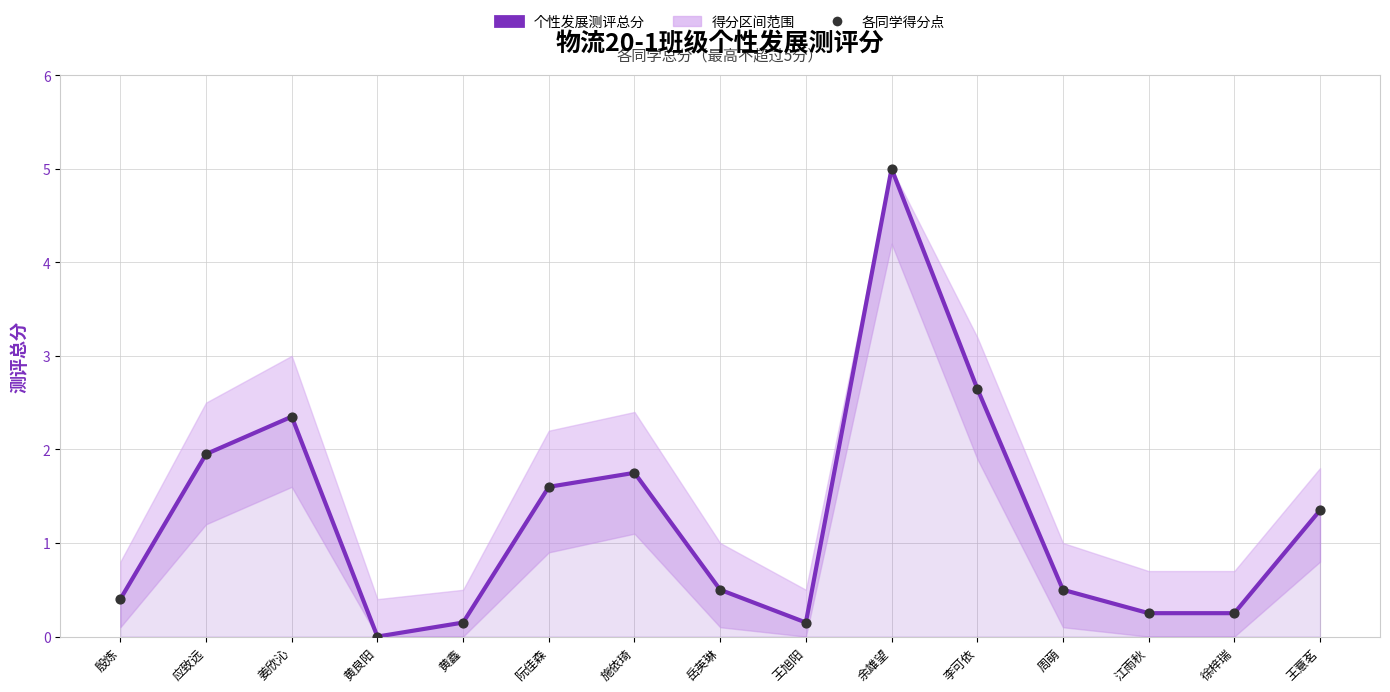

Between 应致远 and 黄良阳, which is larger?

应致远